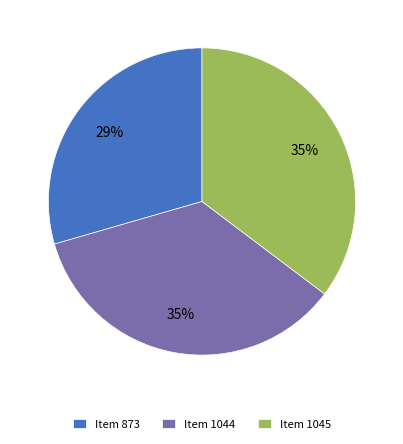

Which has a higher value, Item 873 or Item 1044?

Item 1044